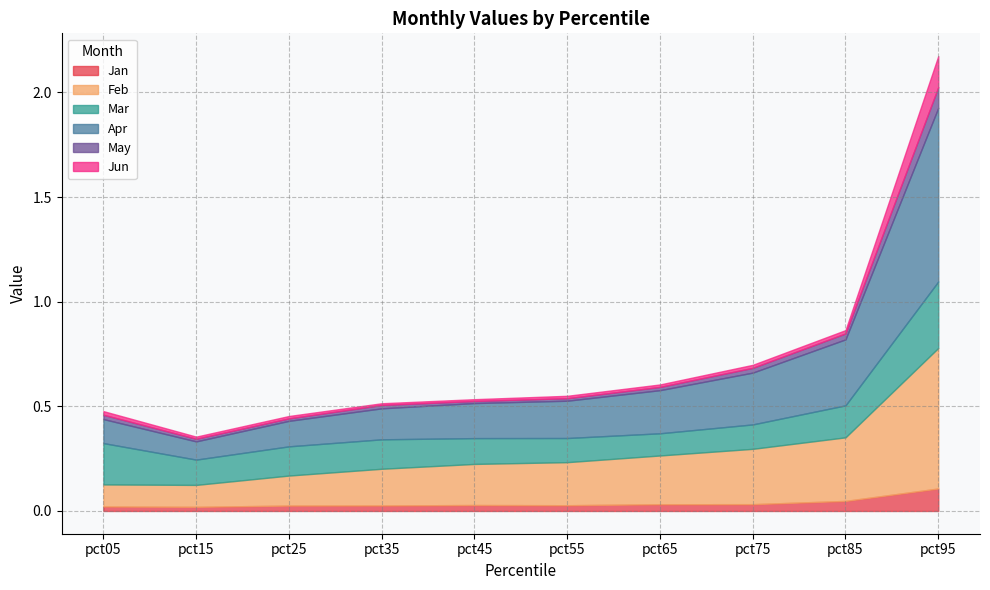

At which label is Mar closest to 0?

pct65